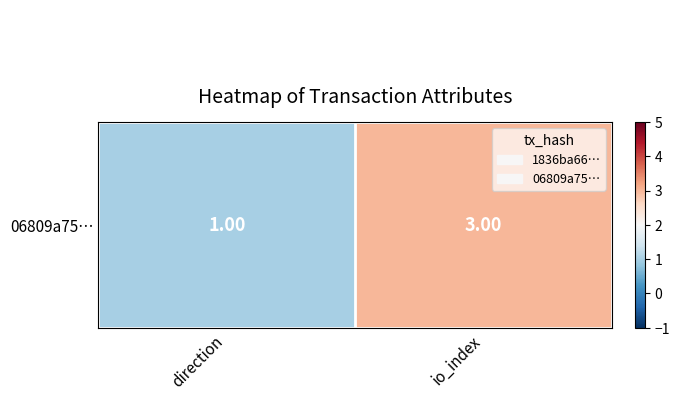

At which category does the chart reach its peak across all series?

io_index